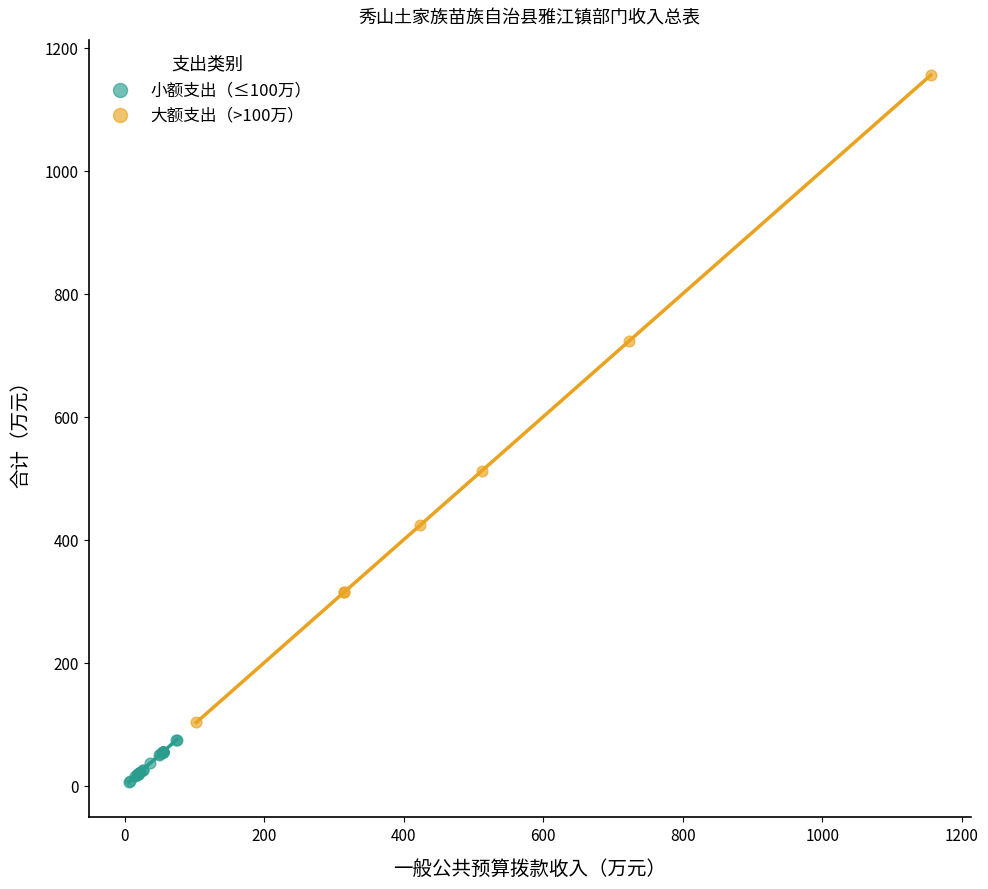

Which series reaches the minimum Y coordinate?

小额支出（≤100万）